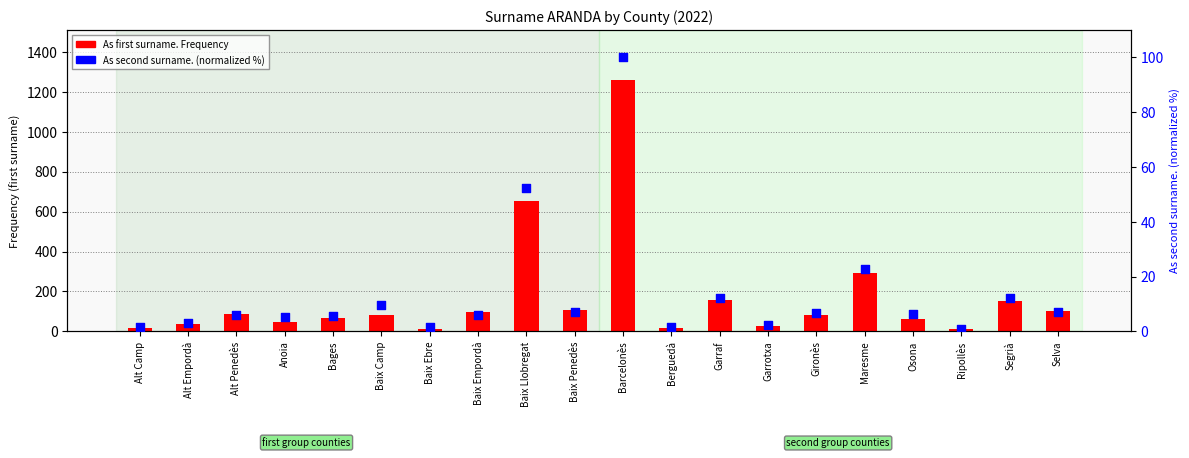

At how many categories does at least one series exceed 734?

1